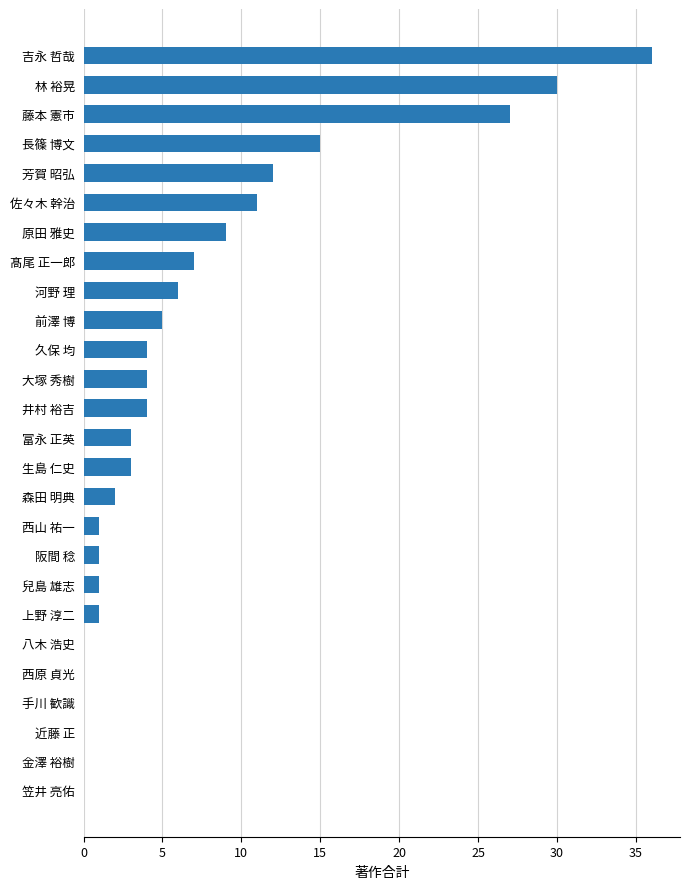

What is the sum of all values?

182